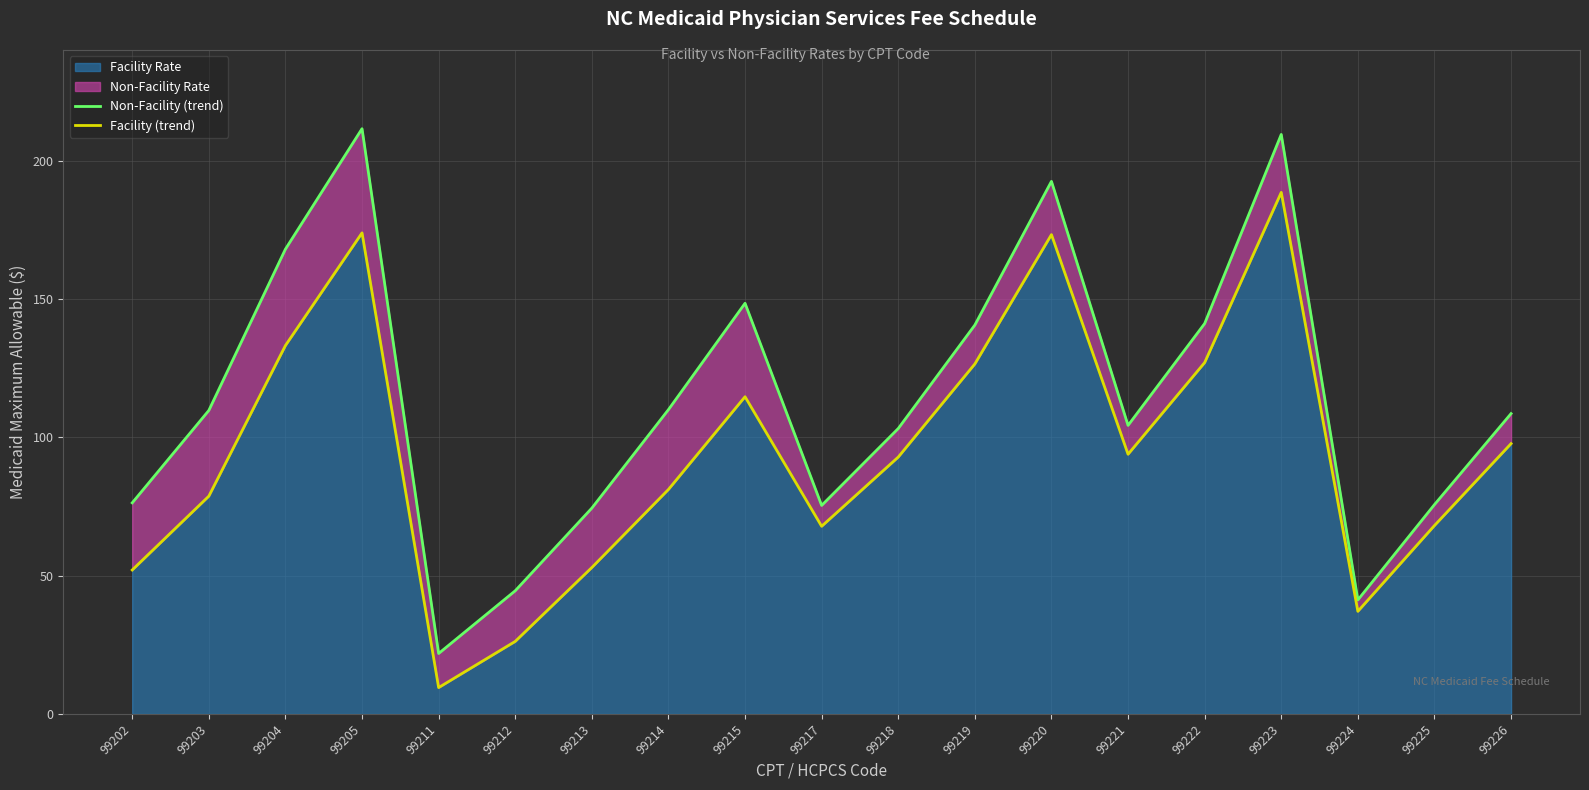

True or false: Facility (trend) has a value of 152.3 at 99221.

False